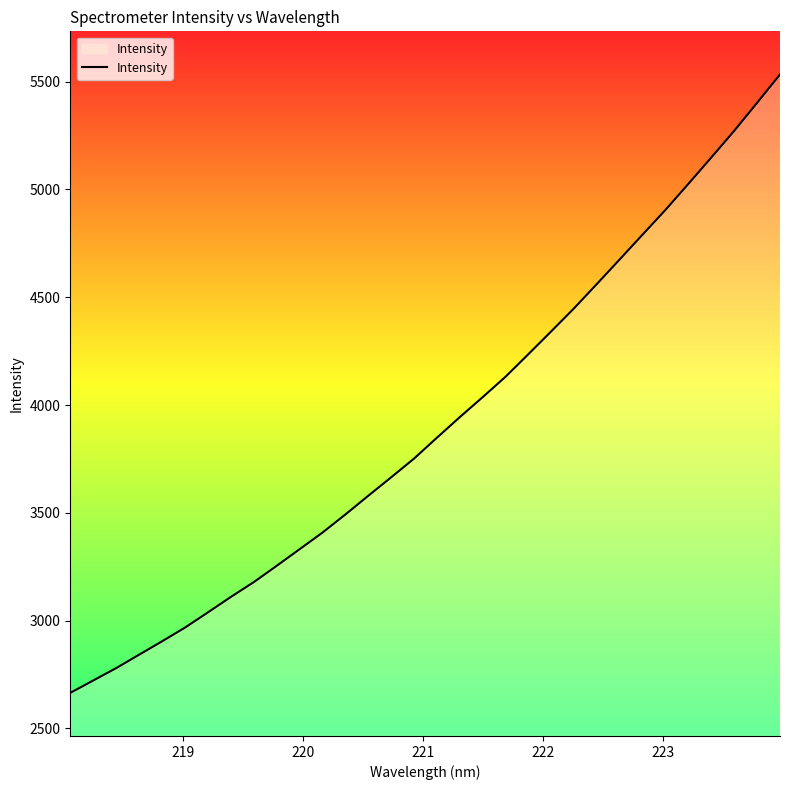

What is the difference between the maximum and minimum values?

2869.1